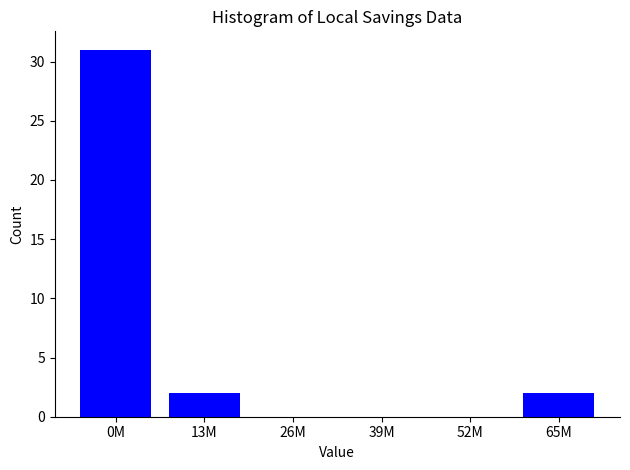

Reading left to right, extract all data points from this chart.

0M=31	13M=2	26M=0	39M=0	52M=0	65M=2